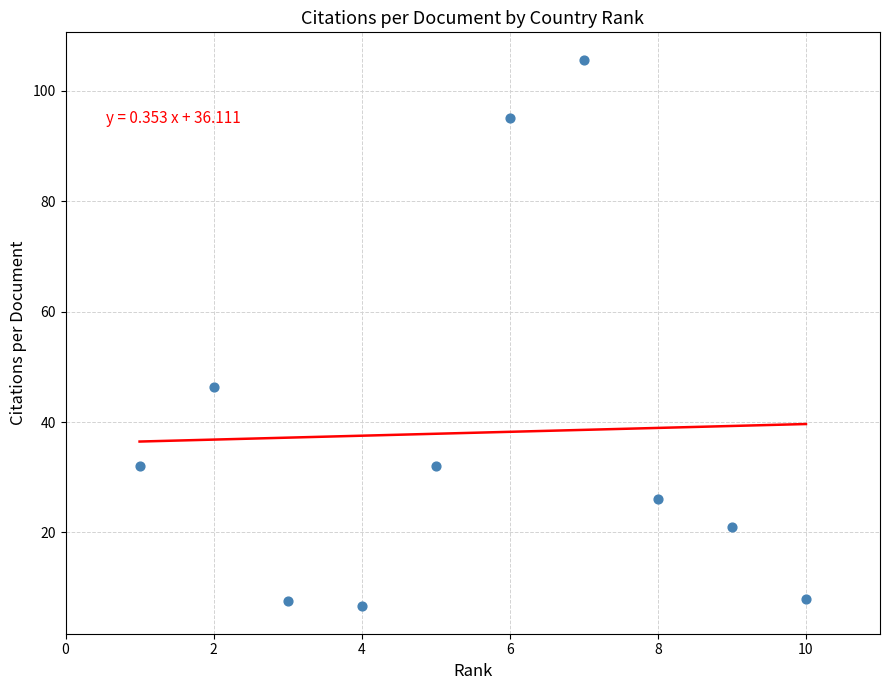

What Y value in the scatter plot is closest to 56?

46.4